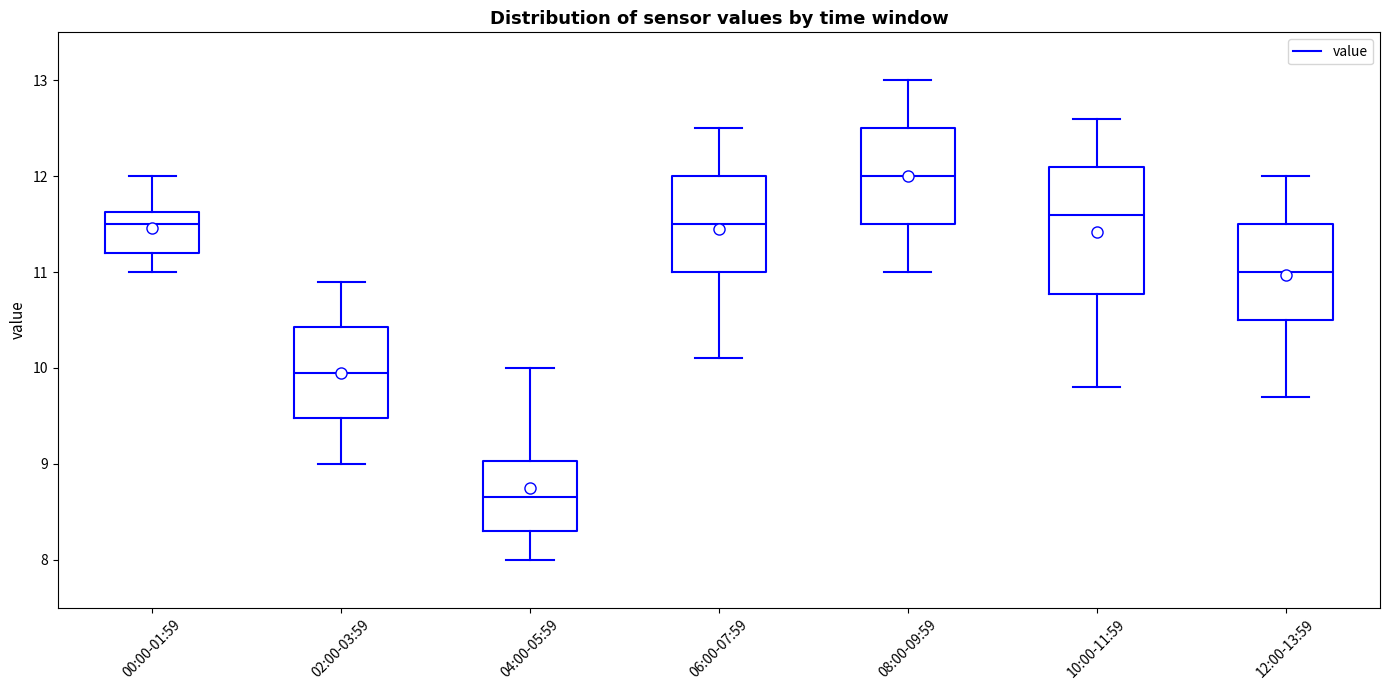

Reading left to right, transcribe this box plot: for each box, give where its median line is, the range the box spans, and where its two whiskers end, as read against the y-axis. The values are not printed on the chart, so give them approximately, as read against the axis.

00:00-01:59: median 11.5, box 11.2 to 11.6, whiskers 11.0 to 12.0
02:00-03:59: median 10.0, box 9.5 to 10.4, whiskers 9.0 to 10.9
04:00-05:59: median 8.7, box 8.3 to 9.0, whiskers 8.0 to 10.0
06:00-07:59: median 11.5, box 11.0 to 12.0, whiskers 10.1 to 12.5
08:00-09:59: median 12.0, box 11.5 to 12.5, whiskers 11.0 to 13.0
10:00-11:59: median 11.6, box 10.8 to 12.1, whiskers 9.8 to 12.6
12:00-13:59: median 11.0, box 10.5 to 11.5, whiskers 9.7 to 12.0